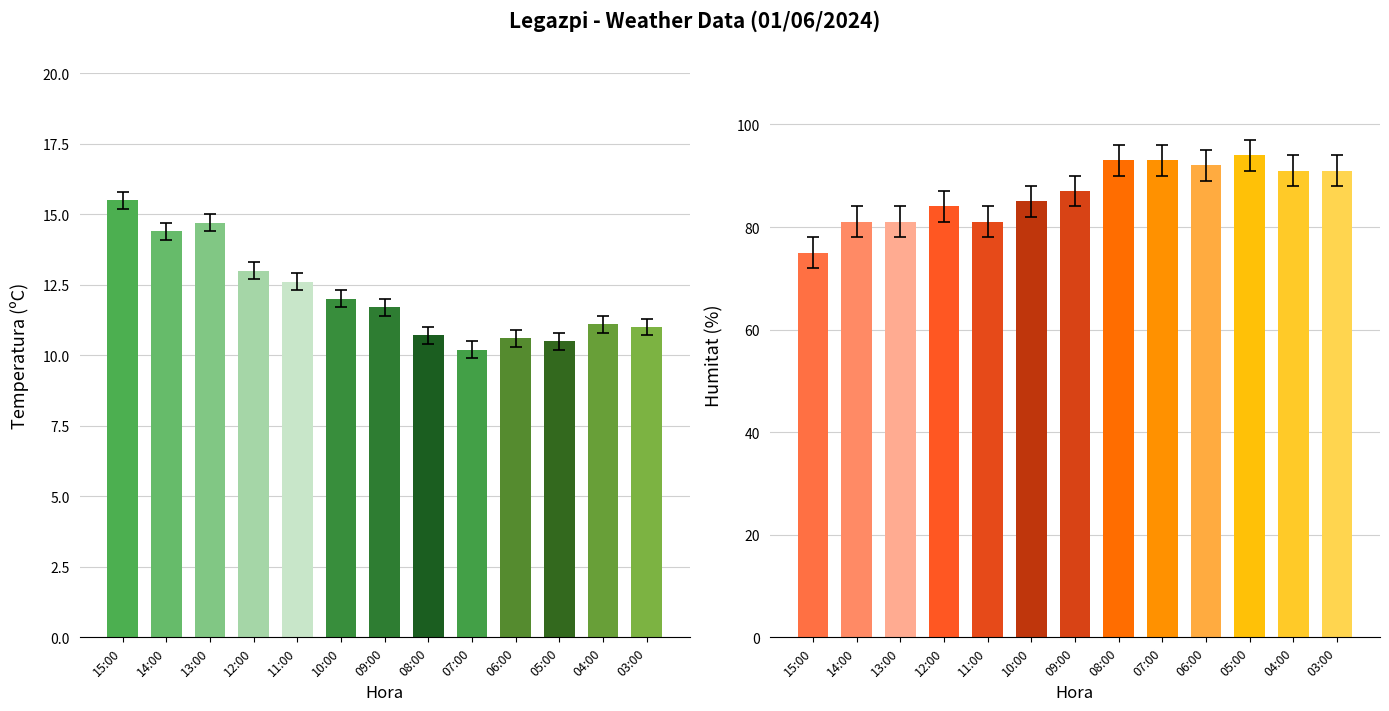

At which category does the chart reach its peak across all series?

05:00